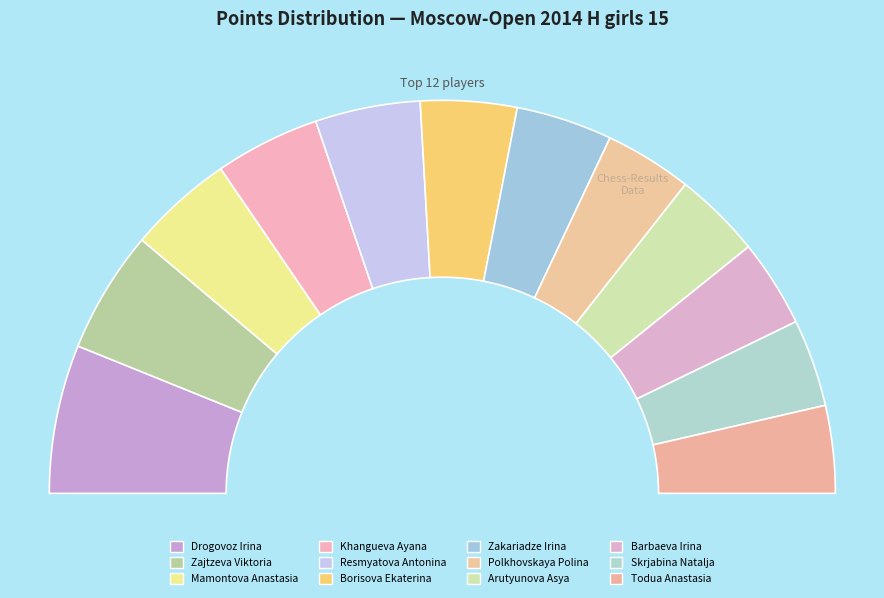

What is the largest slice in the pie chart?

Drogovoz Irina